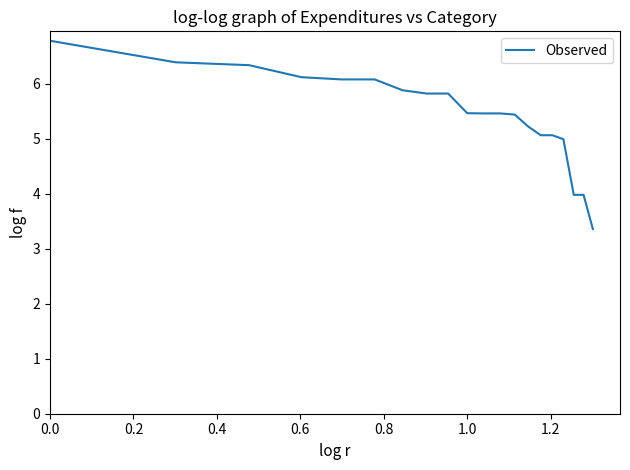

What is the greatest value displayed?

6.8